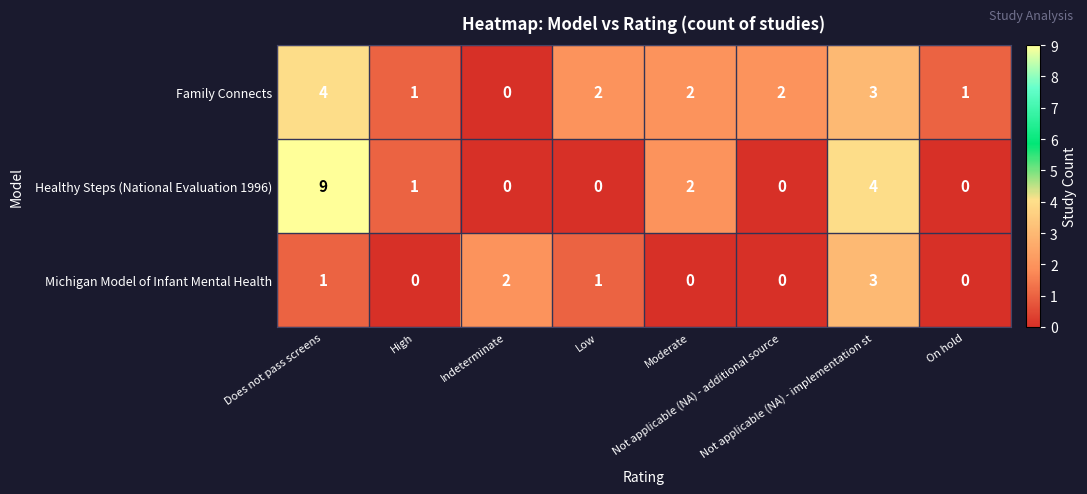

Which series has the widest spread of values?

Healthy Steps (National Evaluation 1996)